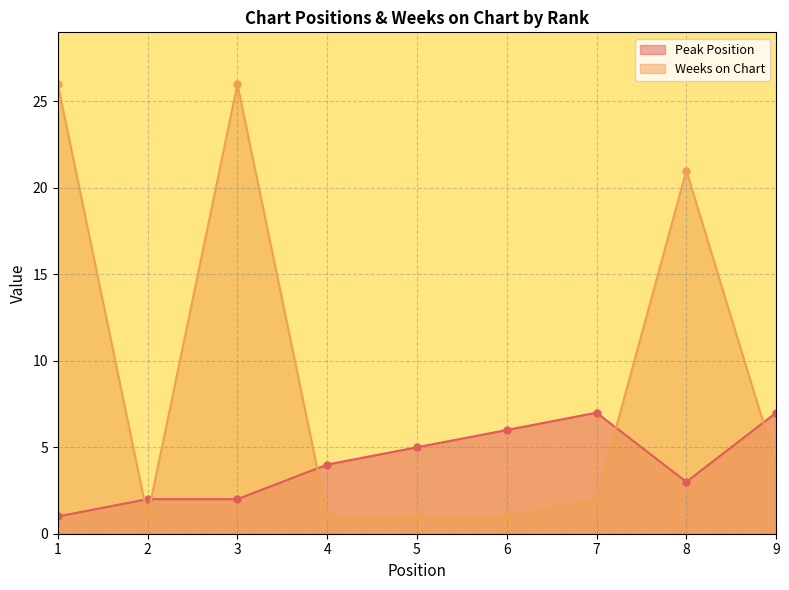

The Peak Position series shows 11 at 9. True or false?

False